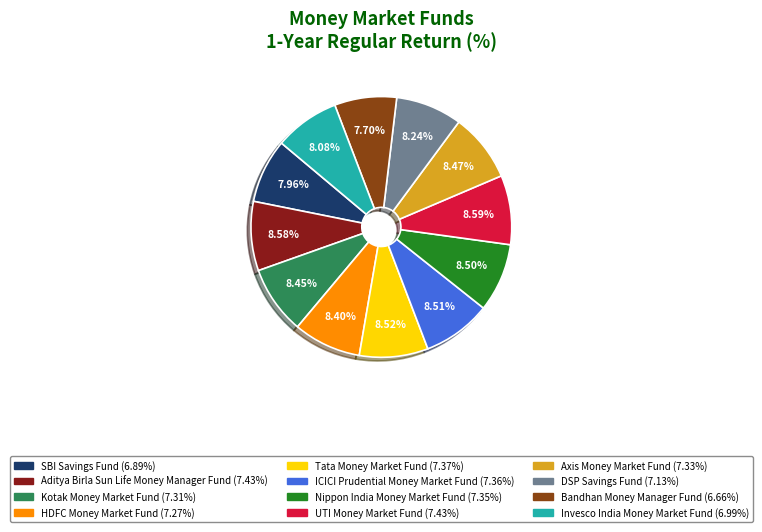

Is it true that Aditya Birla Sun Life Money Manager Fund is 20% of the pie?

False